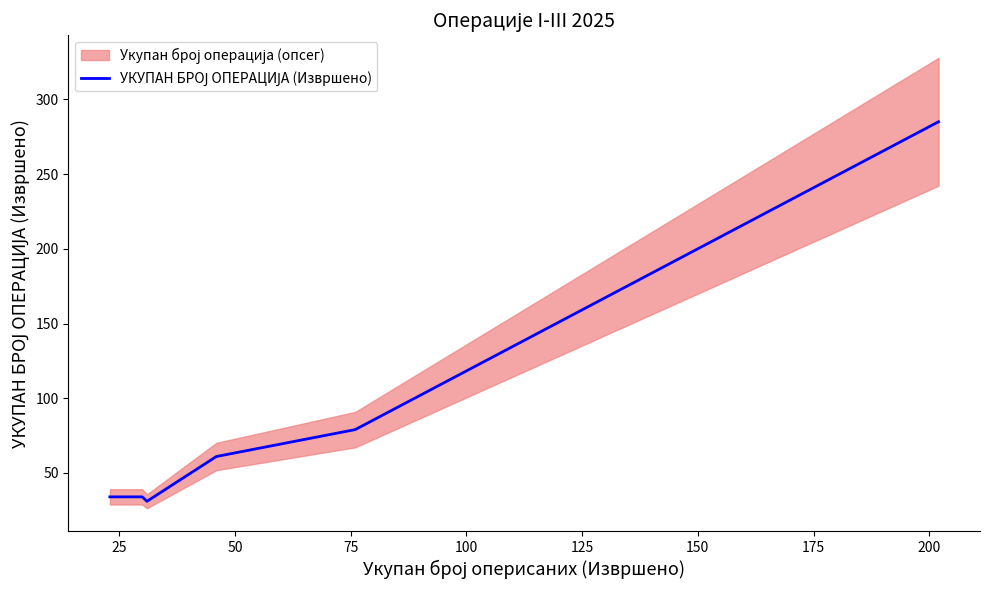

What is the average value?

87